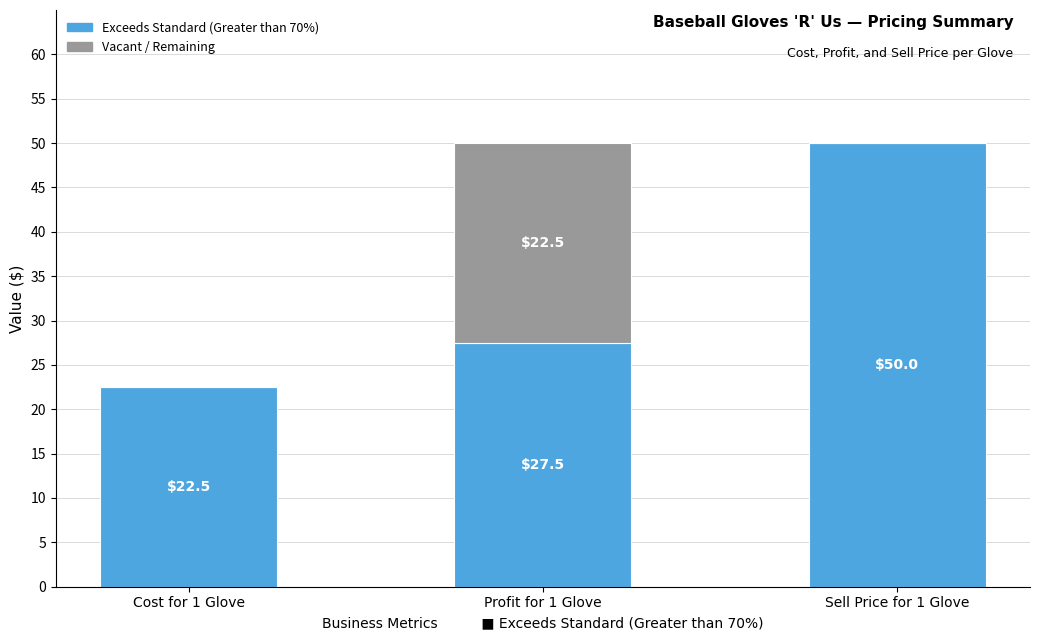

Are the bars grouped side by side (vs. stacked)?

No